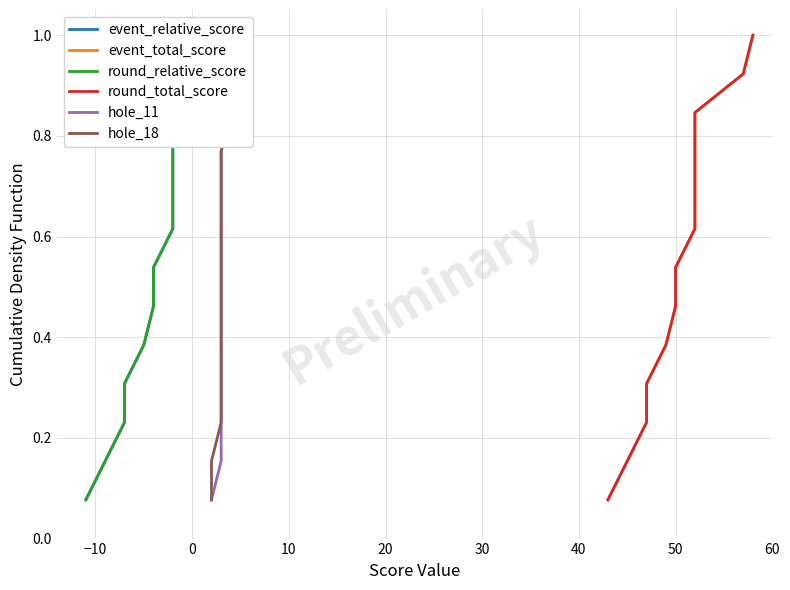

True or false: event_relative_score and round_total_score cross at least once.

False